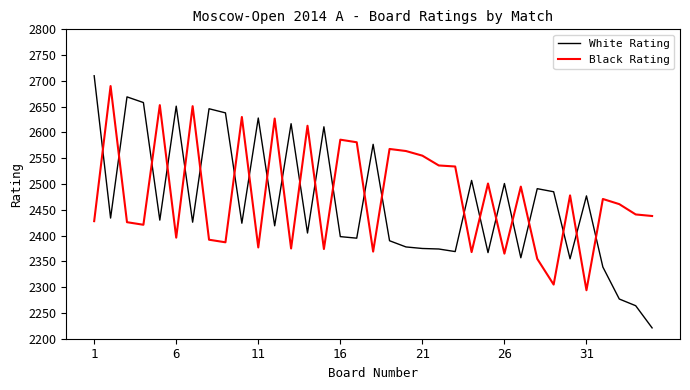

True or false: White Rating has more than 0 points higher than both neighbors.

True